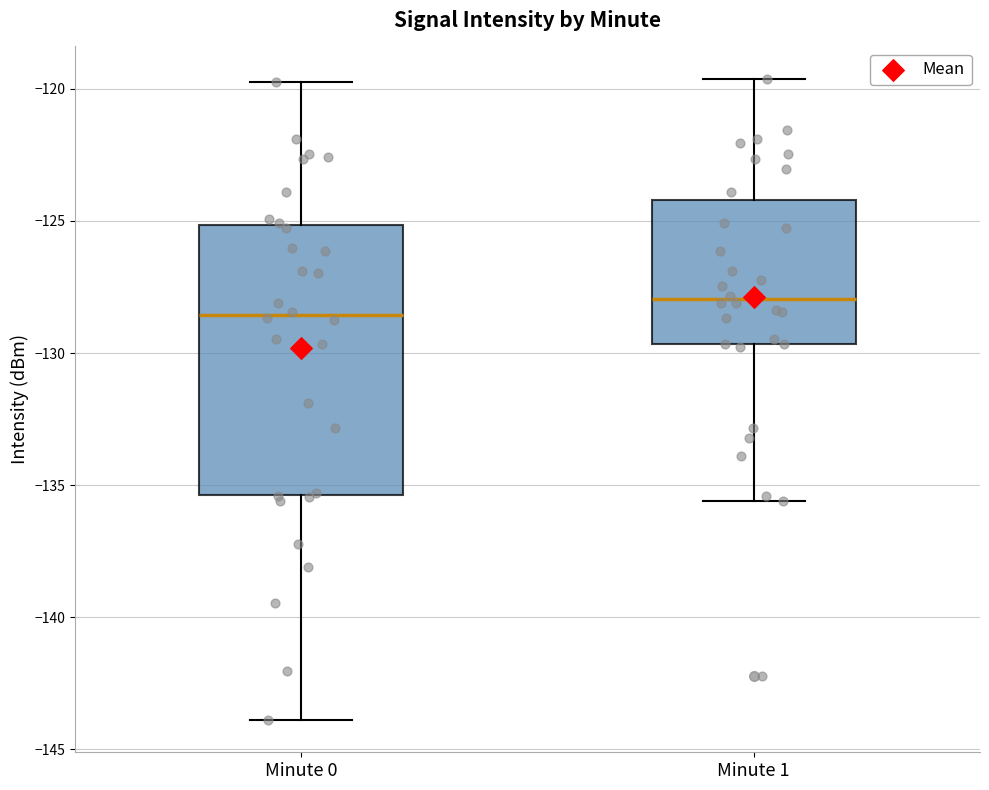

Reading left to right, read every box against the y-axis: the position of its median line, the range the box covers, and the ends of its whiskers. The values are not printed on the chart, so give them approximately, as read against the axis.

Minute 0: median -128.5, box -135.5 to -125.0, whiskers -144.0 to -119.5
Minute 1: median -128.0, box -129.5 to -124.0, whiskers -135.5 to -119.5